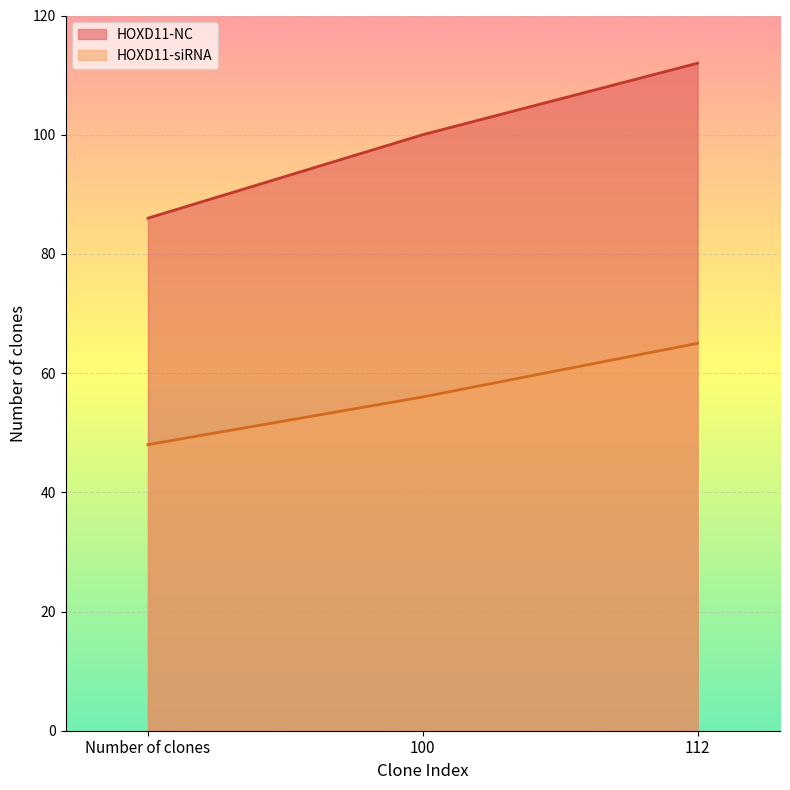

The HOXD11-siRNA series shows 65 at 112. True or false?

True